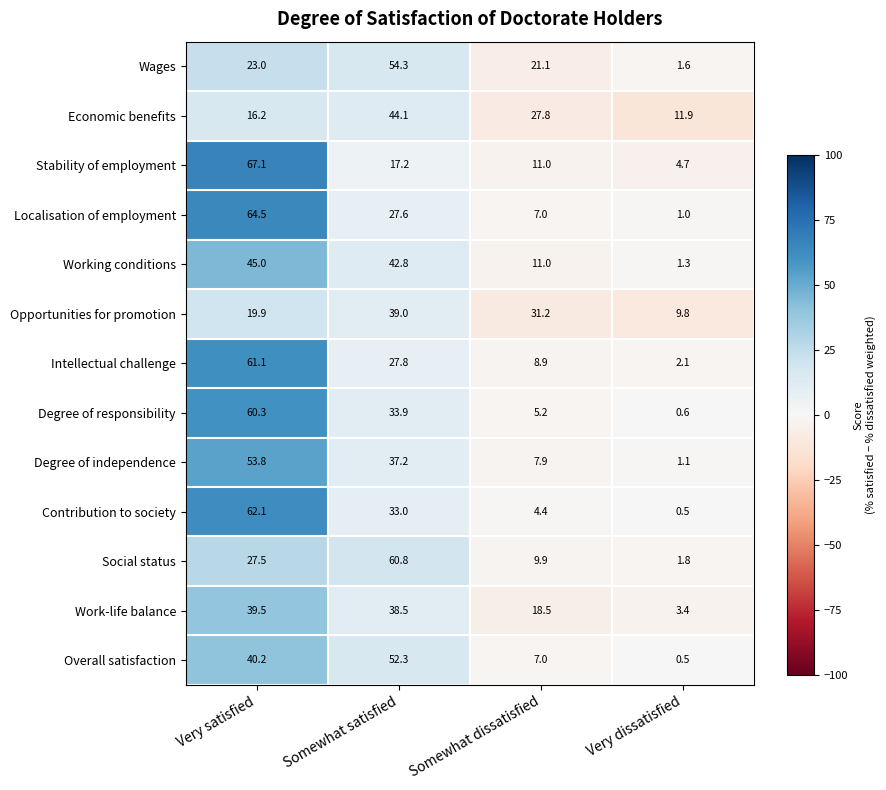

What is the difference between the Intellectual challenge values at Very dissatisfied and Somewhat satisfied?

25.7